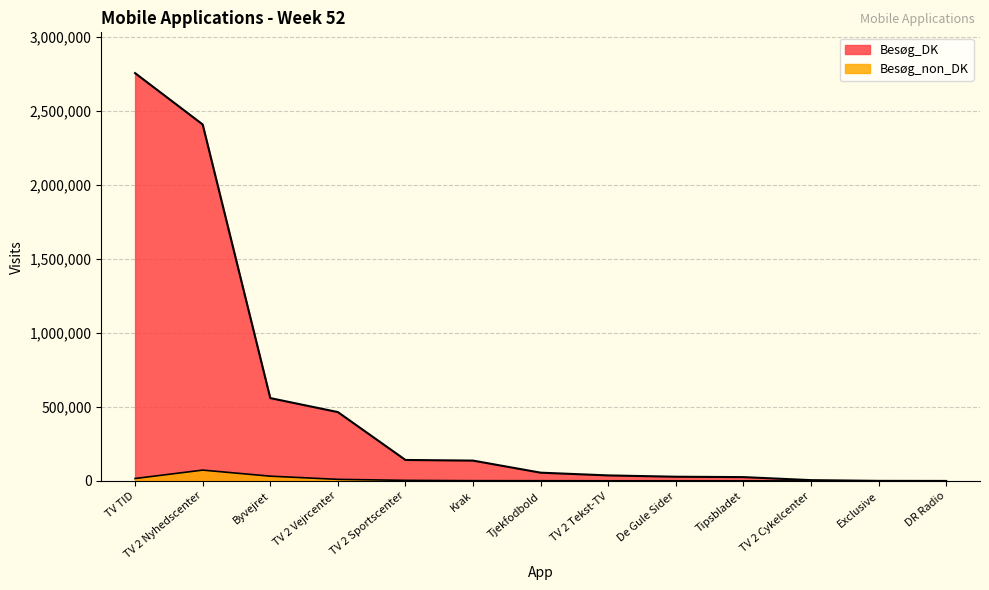

How many data points does each series have?

13